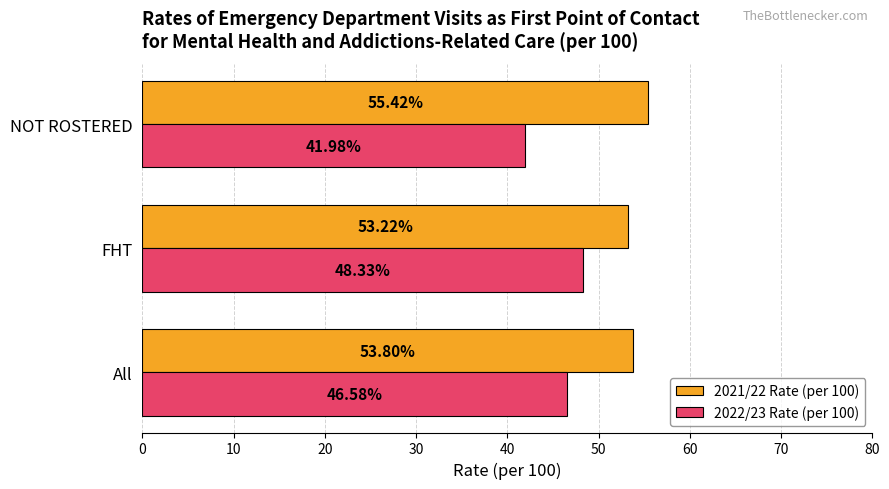

Which series has the widest spread of values?

2022/23 Rate (per 100)